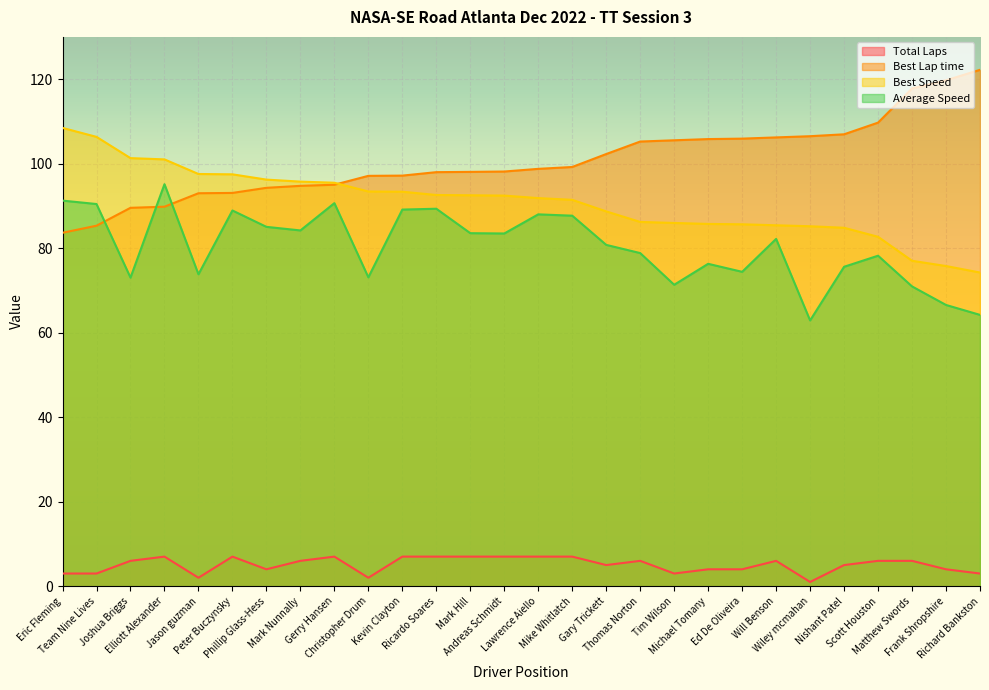

True or false: Average Speed has a value of 70.9 at Matthew Swords.

True